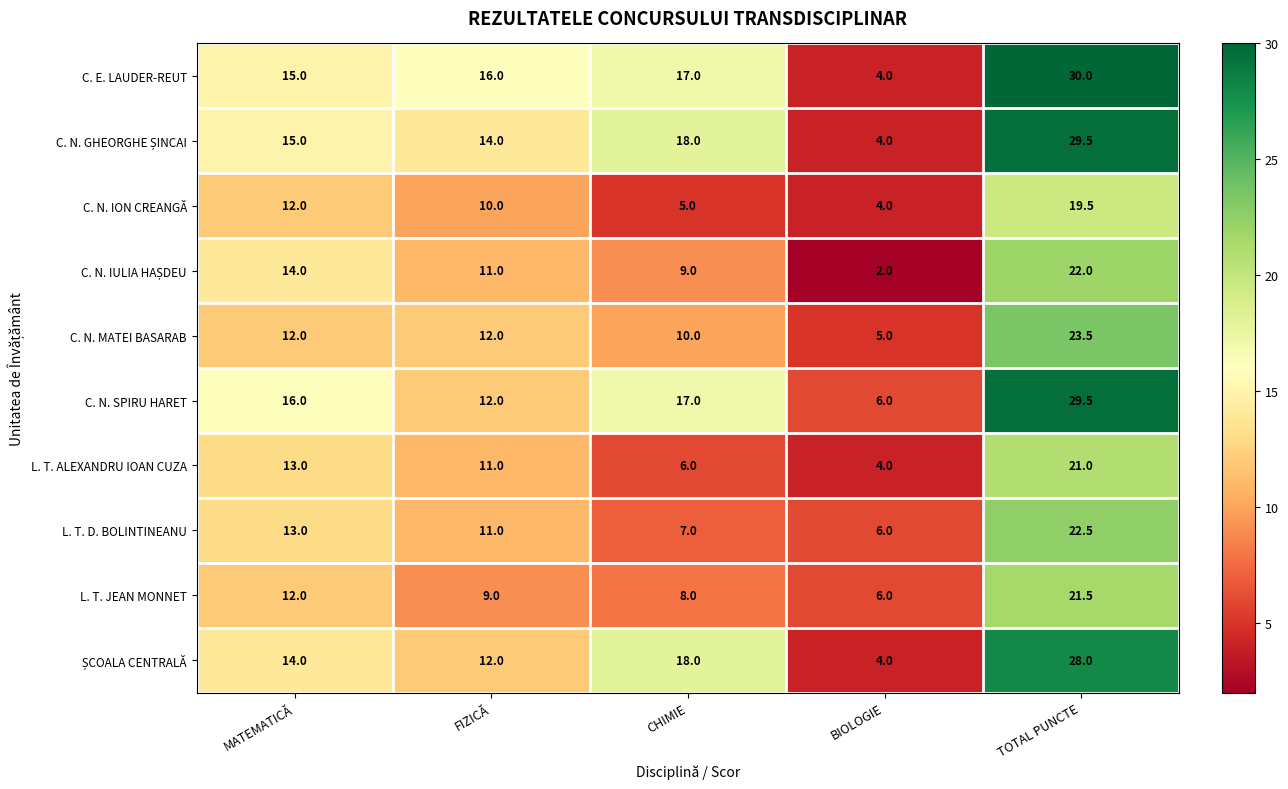

How many categories are shown in the chart?

5